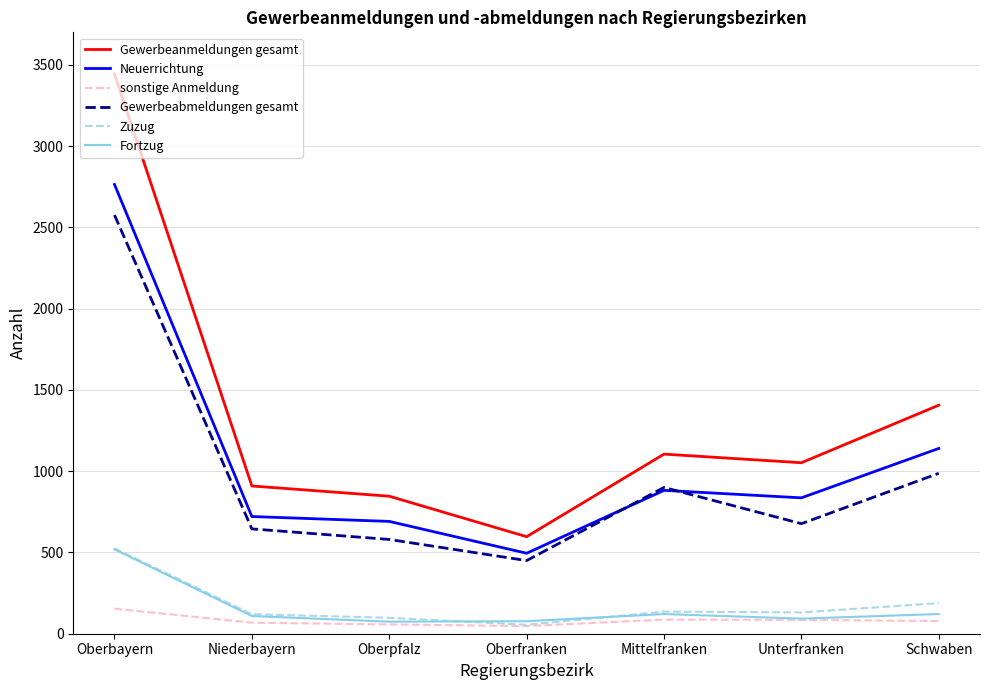

Rank the series at Schwaben from lowest to highest value.

sonstige Anmeldung, Fortzug, Zuzug, Gewerbeabmeldungen gesamt, Neuerrichtung, Gewerbeanmeldungen gesamt